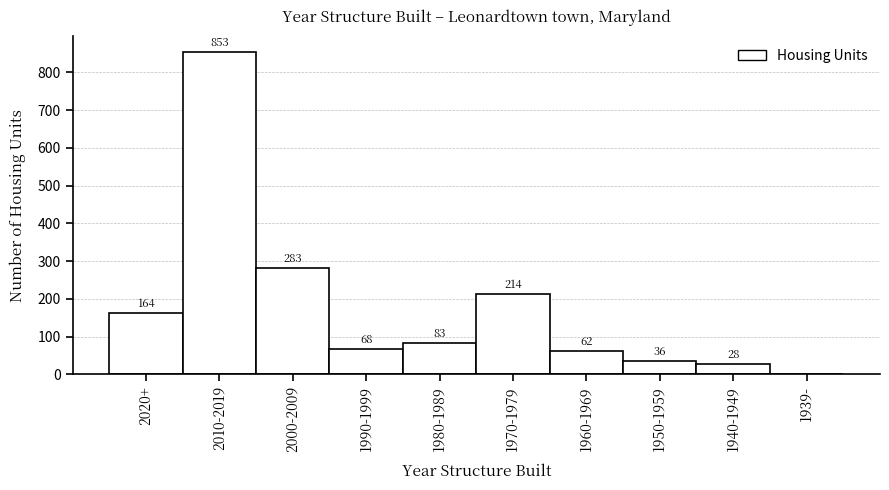

Reading left to right, what are all the values shown in this chart?

2020+=164	2010-2019=853	2000-2009=283	1990-1999=68	1980-1989=83	1970-1979=214	1960-1969=62	1950-1959=36	1940-1949=28	1939-=0